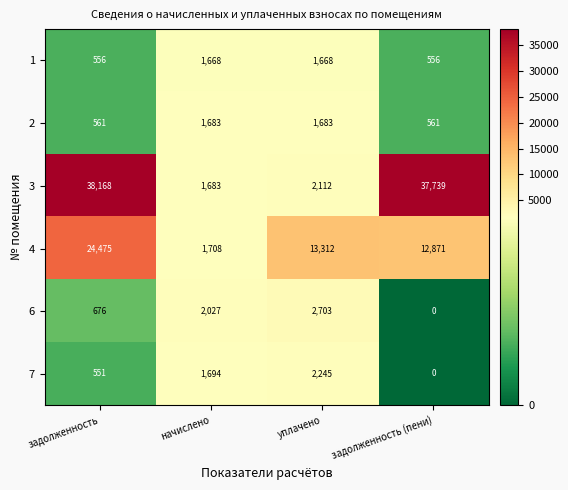

At задолженность, list the series in order from smallest to largest.

7, 1, 2, 6, 4, 3